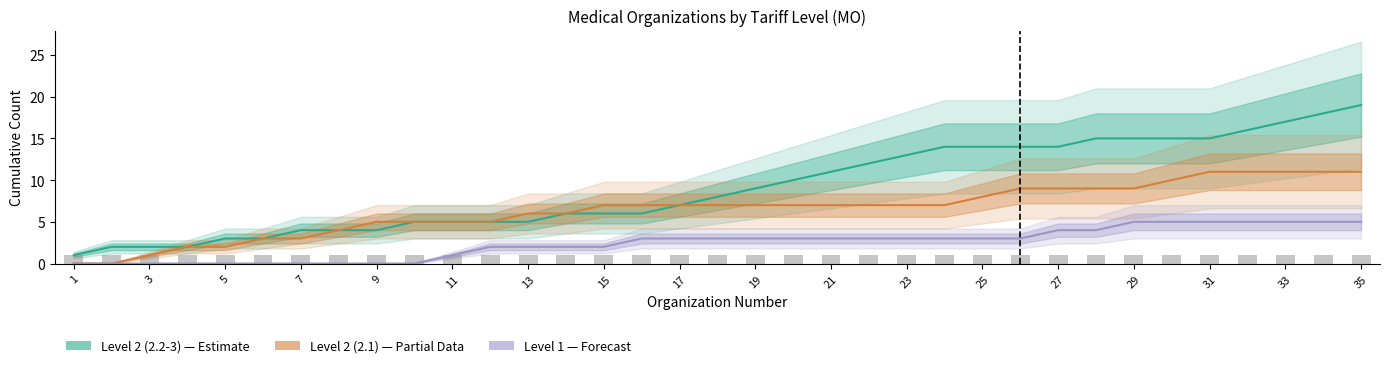

What is the difference between the maximum and second lowest values in the Level 2 (2.1) — Partial series?

11